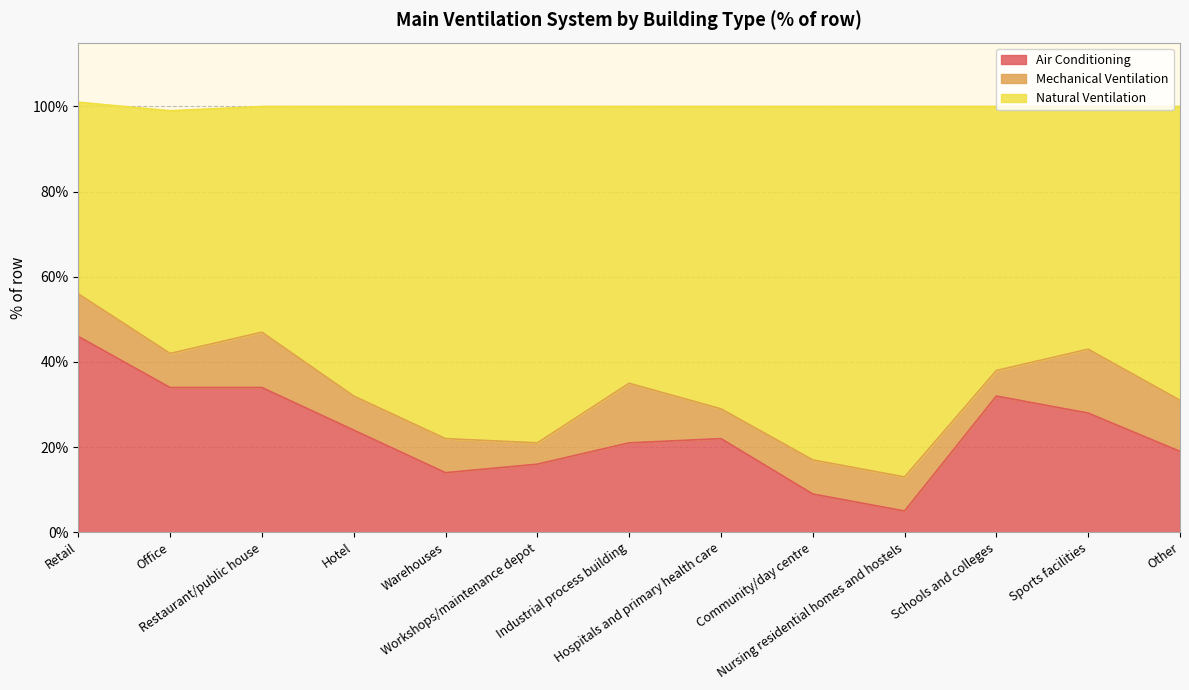

Which category has the highest value across all series?

Retail